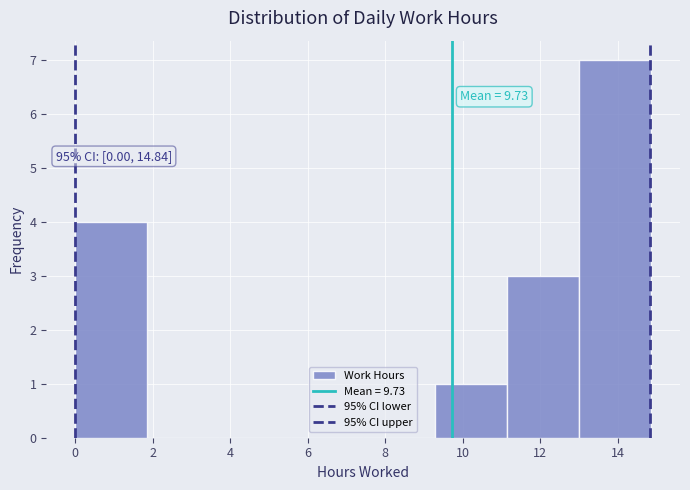

Which range on the x-axis has the tallest bar?

13.0 to 14.8